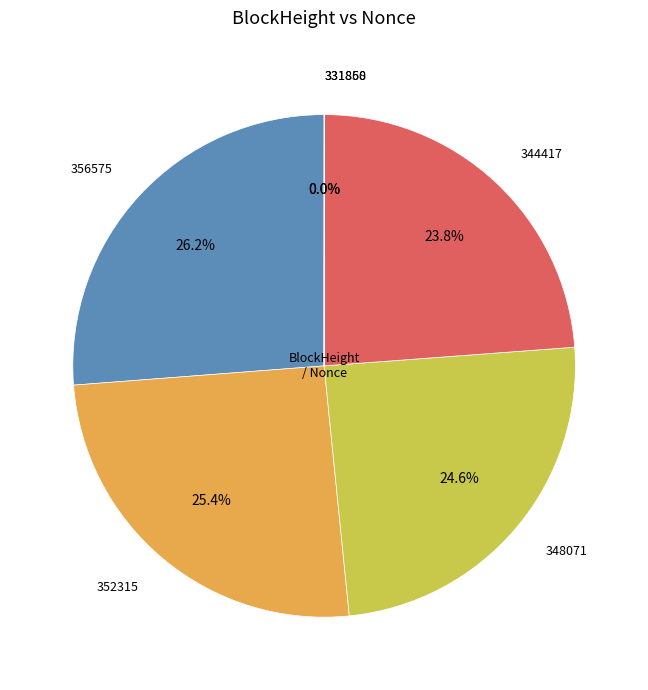

Does 352315 represent more than half of the total?

No